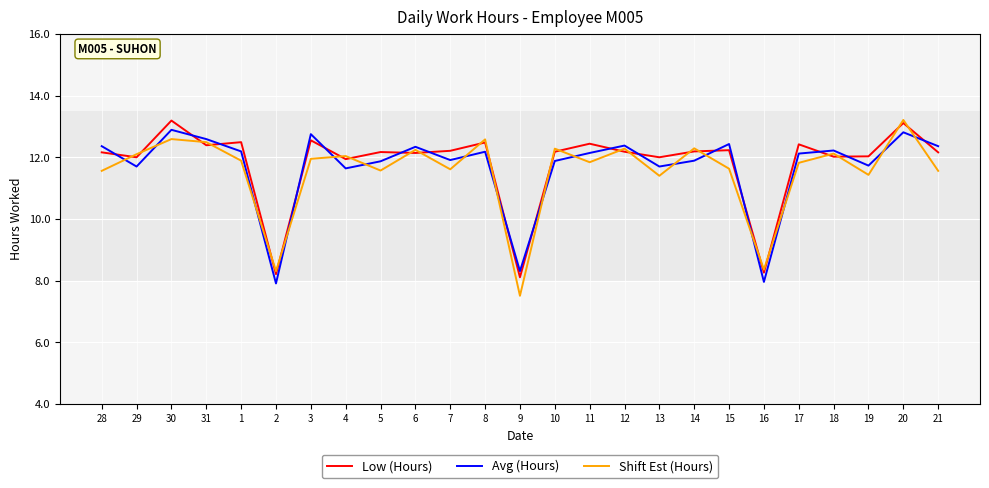

What is the difference between the second highest and second lowest values in the Low (Hours) series?

4.9